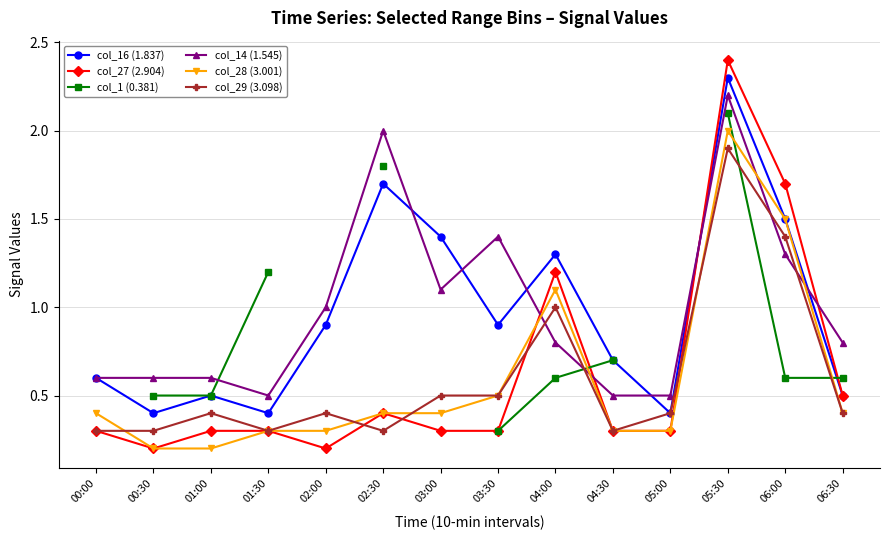

What is the difference between the second highest and second lowest values in the col_29 (3.098) series?

1.1